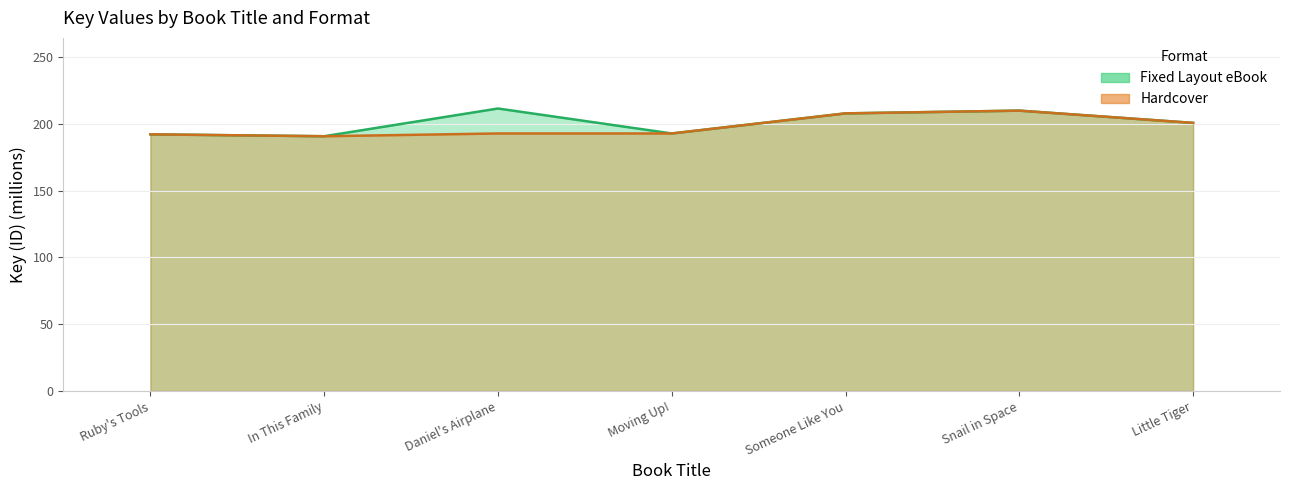

Reading right to left, transcribe all the data shown in this chart.

Fixed Layout eBook: 200.6	209.8	207.8	192.7	211.4	190.7	192.1
Hardcover: 200.6	209.8	207.8	192.7	192.7	190.7	192.1